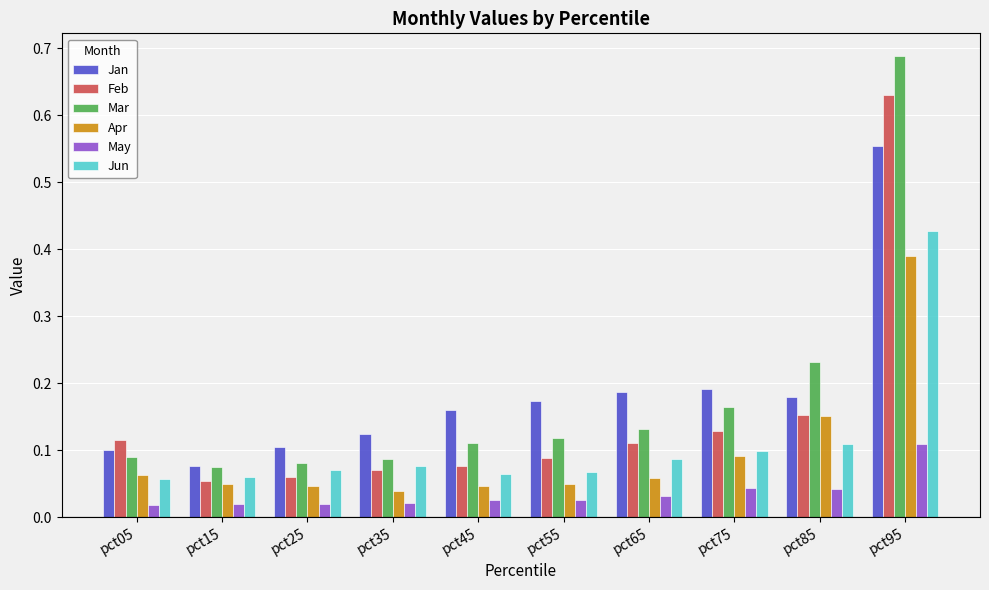

Rank the series by their maximum value, from lowest to highest.

May, Apr, Jun, Jan, Feb, Mar